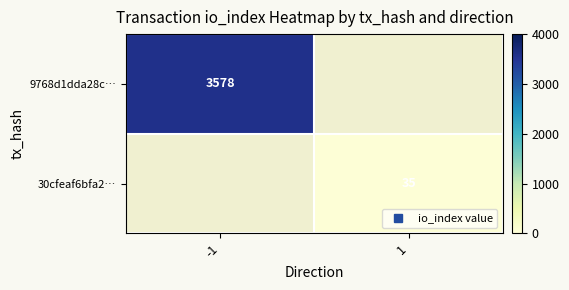

At how many categories does at least one series exceed 3091?

1